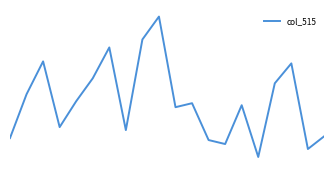

Reading right to left, what are all the values shown in this chart?

25356	25343	25429	25409	25335	25387	25348	25352	25389	25385	25476	25453	25362	25445	25414	25391	25365	25431	25398	25354